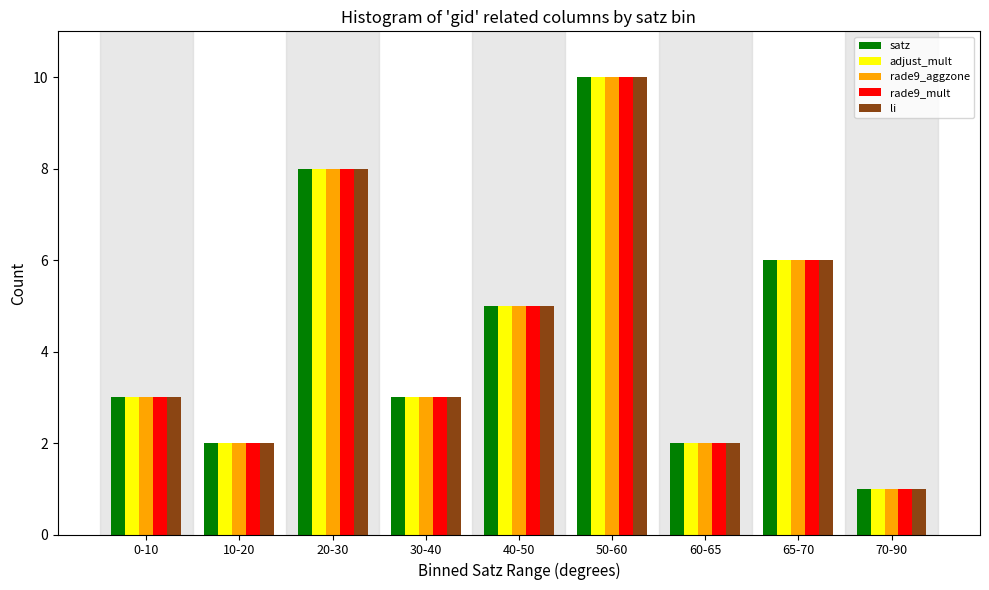

What is the average value of the rade9_aggzone series?

4